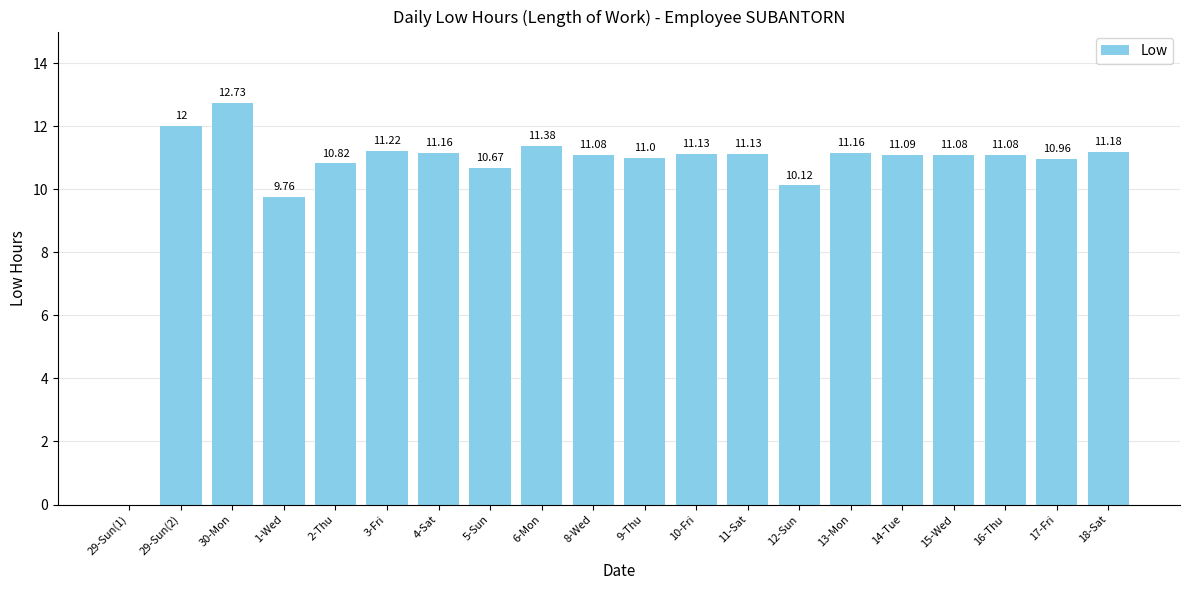

Reading left to right, transcribe all the data shown in this chart.

0.0	12.0	12.7	9.8	10.8	11.2	11.2	10.7	11.4	11.1	11.0	11.1	11.1	10.1	11.2	11.1	11.1	11.1	11.0	11.2